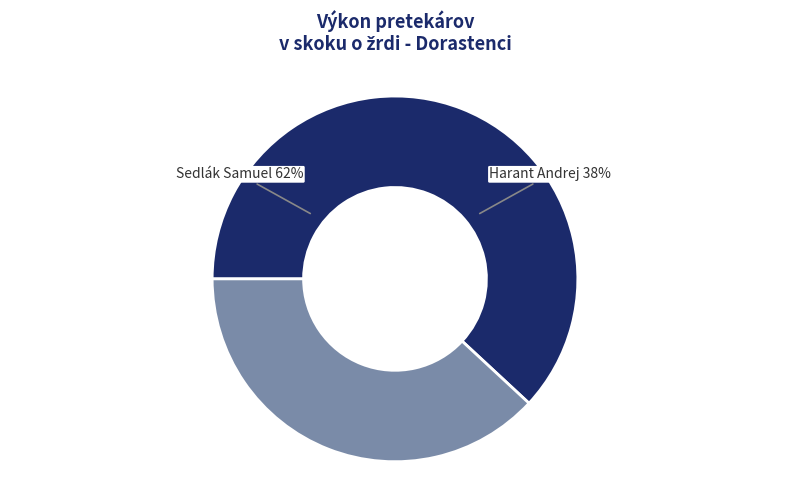

Which category has the biggest portion of the pie?

Sedlák Samuel